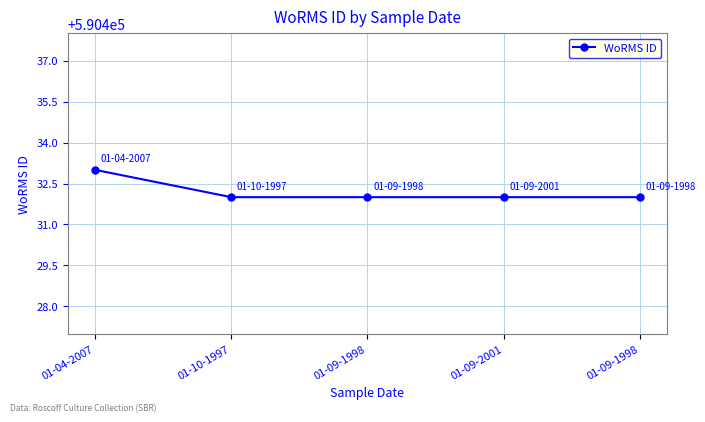

How many lines are shown in the chart?

1